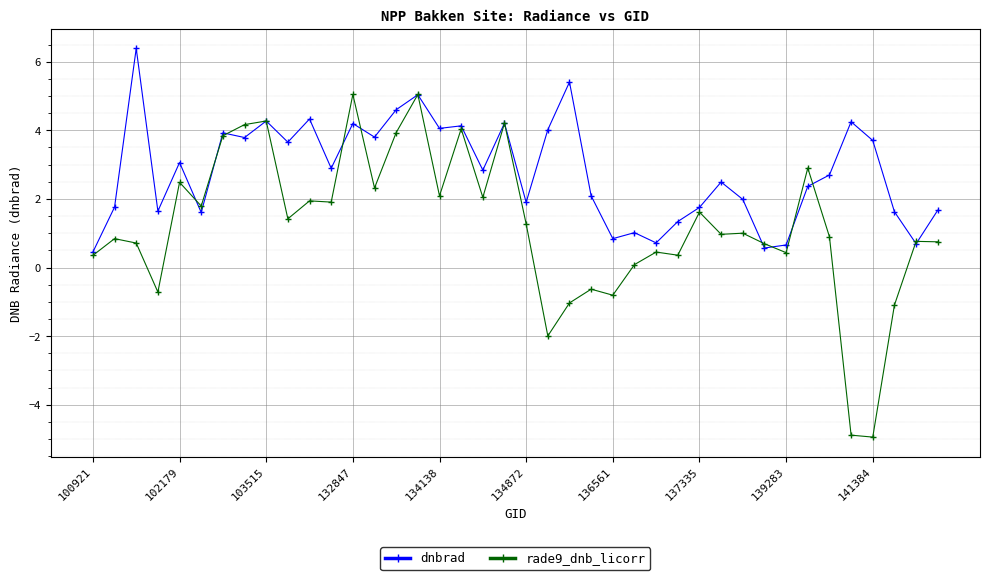

What is the lowest value of the dnbrad series?

0.5